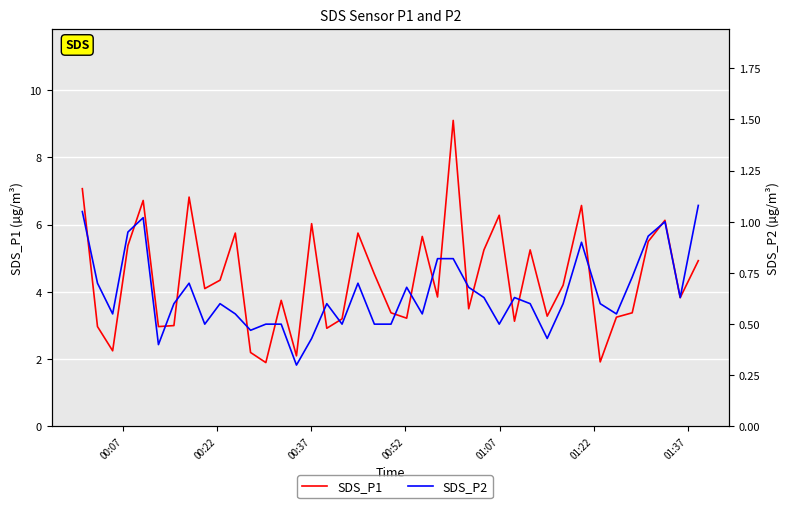

True or false: SDS_P1 and SDS_P2 cross at least once.

False